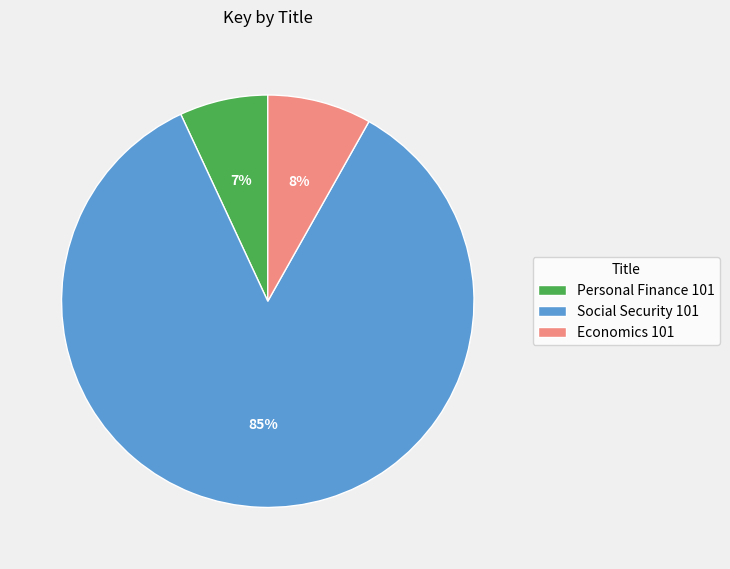

Does Economics 101 represent more than half of the total?

No